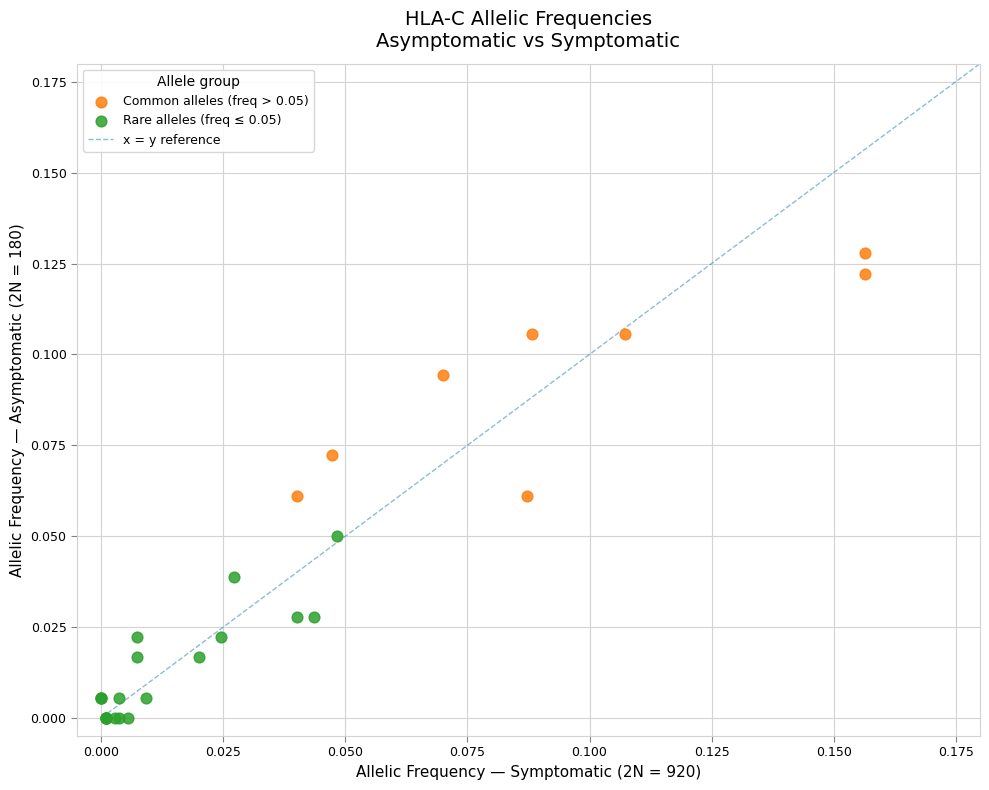

Which series reaches the maximum Y coordinate?

Common alleles (freq > 0.05)